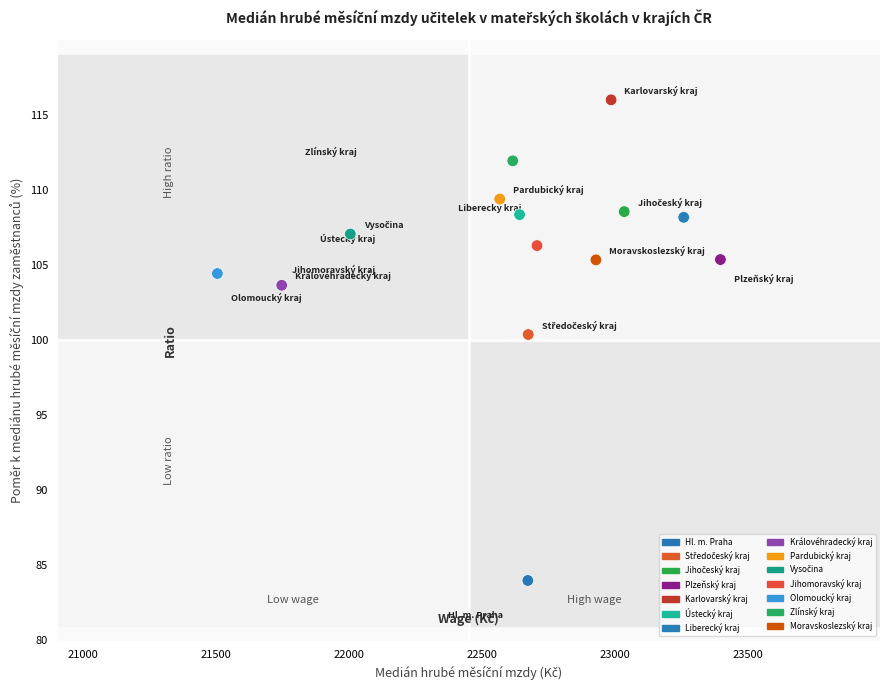

What Y value in the scatter plot is closest to 99?

100.4